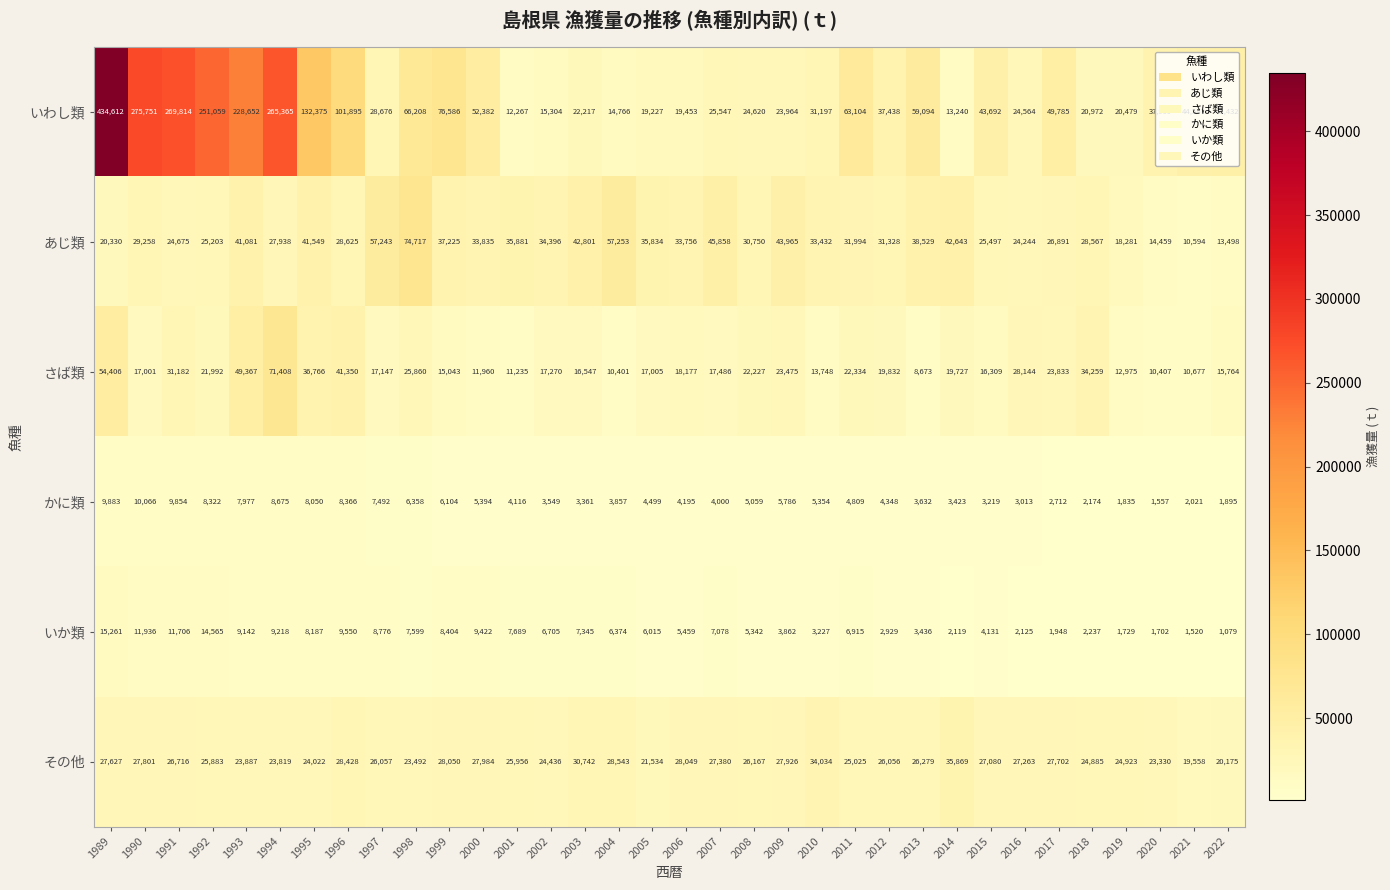

At which category is the sum across all series the highest?

1989